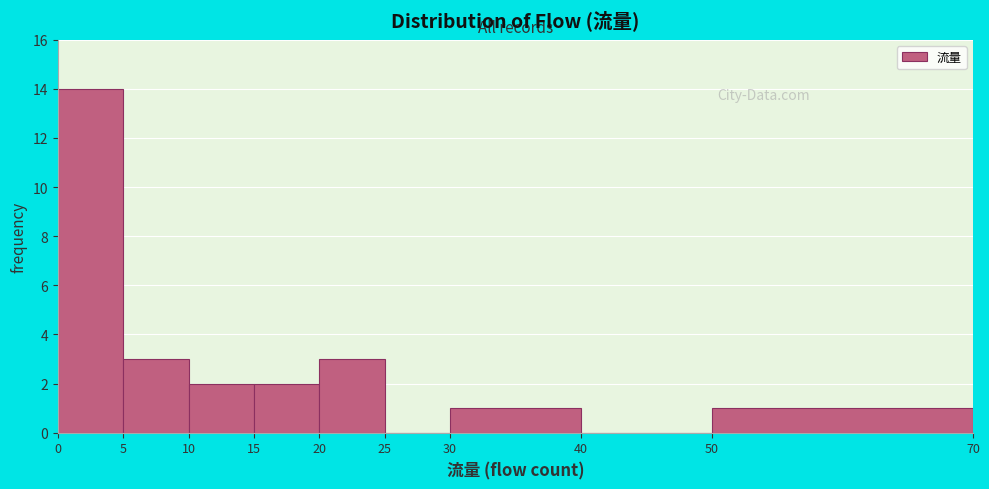

Reading left to right, list every bar in this chart as the range it spans on the x-axis followed by its height. The values are not printed on the chart, so give them approximately, as read against the axis.

0 to 5: 14
5 to 10: 3
10 to 15: 2
15 to 20: 2
20 to 25: 3
25 to 30: 0
30 to 40: 1
40 to 50: 0
50 to 70: 1